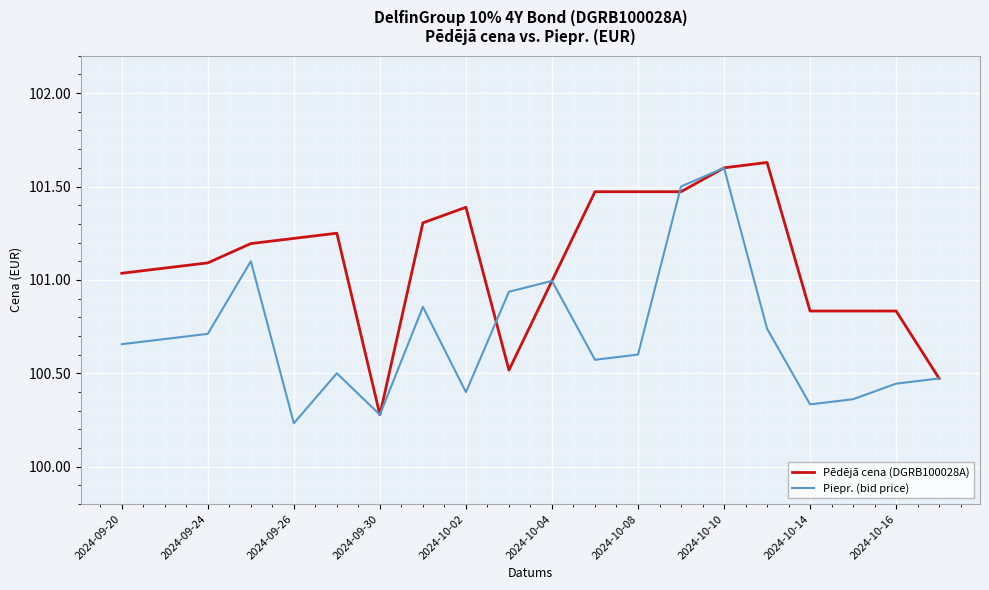

Which series has the largest total across all categories?

Pēdējā cena (DGRB100028A)